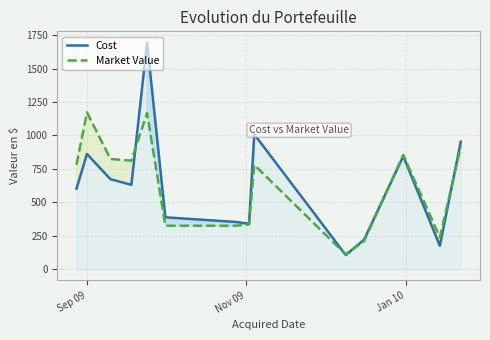

Reading right to left, transcribe all the data shown in this chart.

Cost: 953.7	175.0	844.9	220.9	105.7	1008.6	339.7	353.0	387.9	1694.3	631.0	672.8	861.5	603.0
Market Value: 918.3	237.5	854.6	210.1	110.0	779.9	334.8	325.0	325.0	1166.8	812.0	824.2	1173.0	782.0